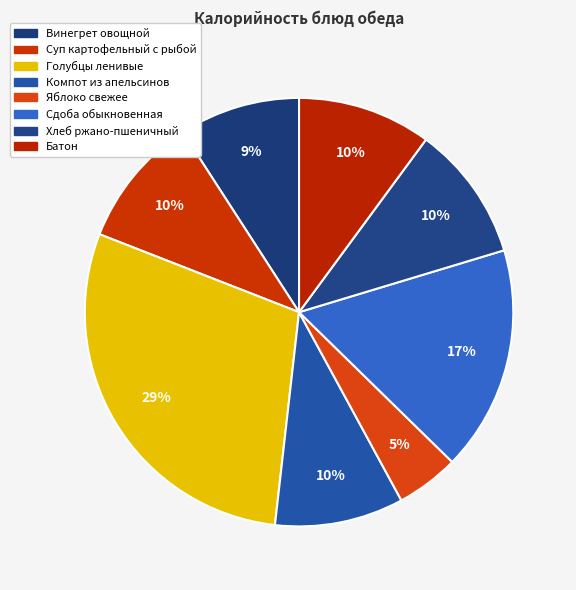

Count the number of slices in the pie.

8